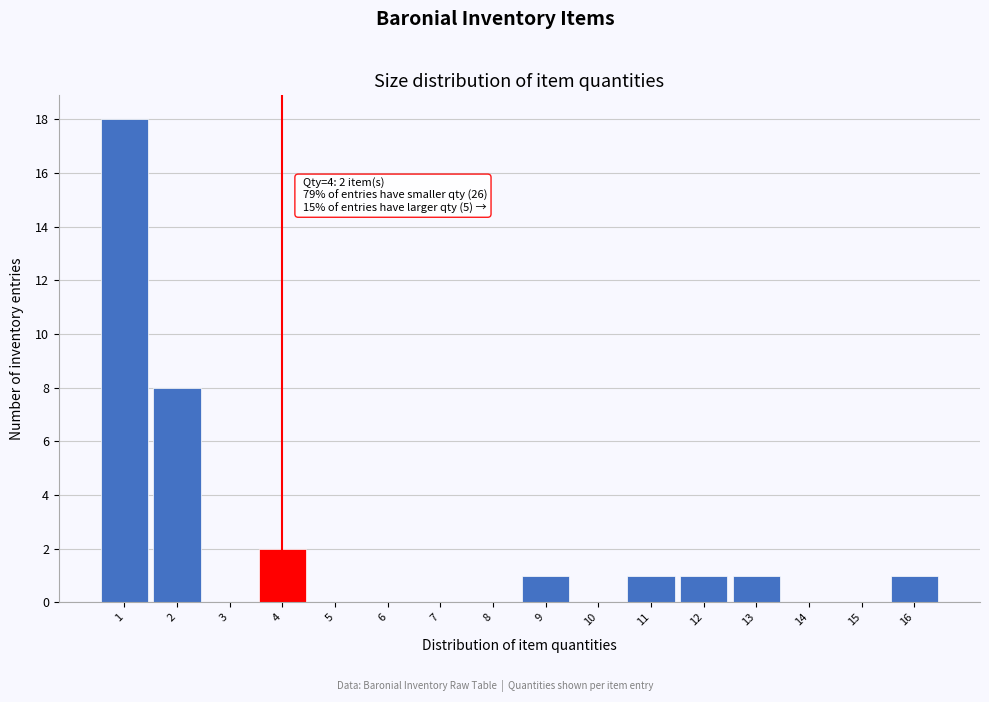

Over which range of the x-axis is the bar tallest?

0.5 to 1.5